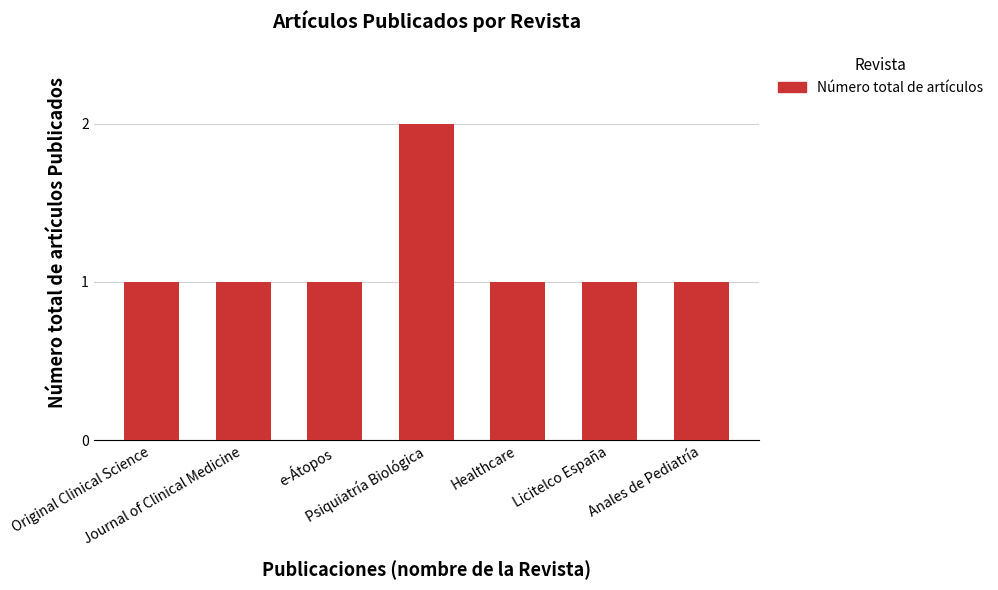

What is the value of the 4th bar from the left?

2